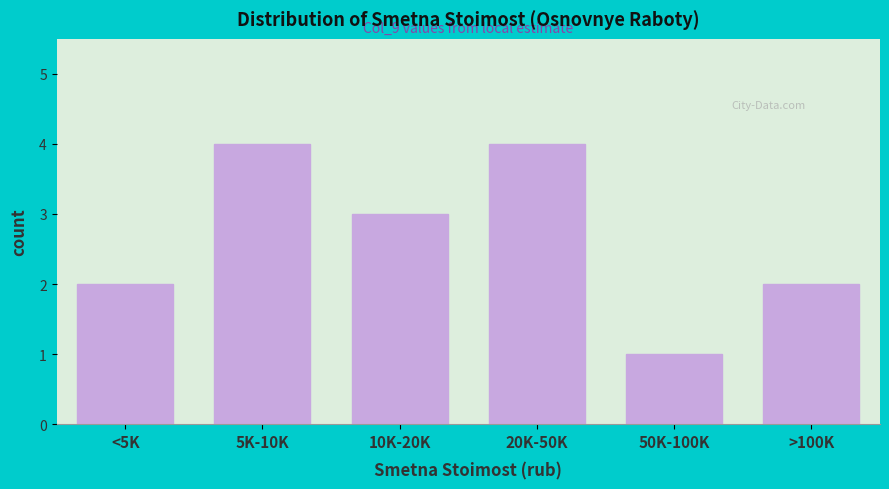

Reading right to left, list all the values displayed in this chart.

2	1	4	3	4	2